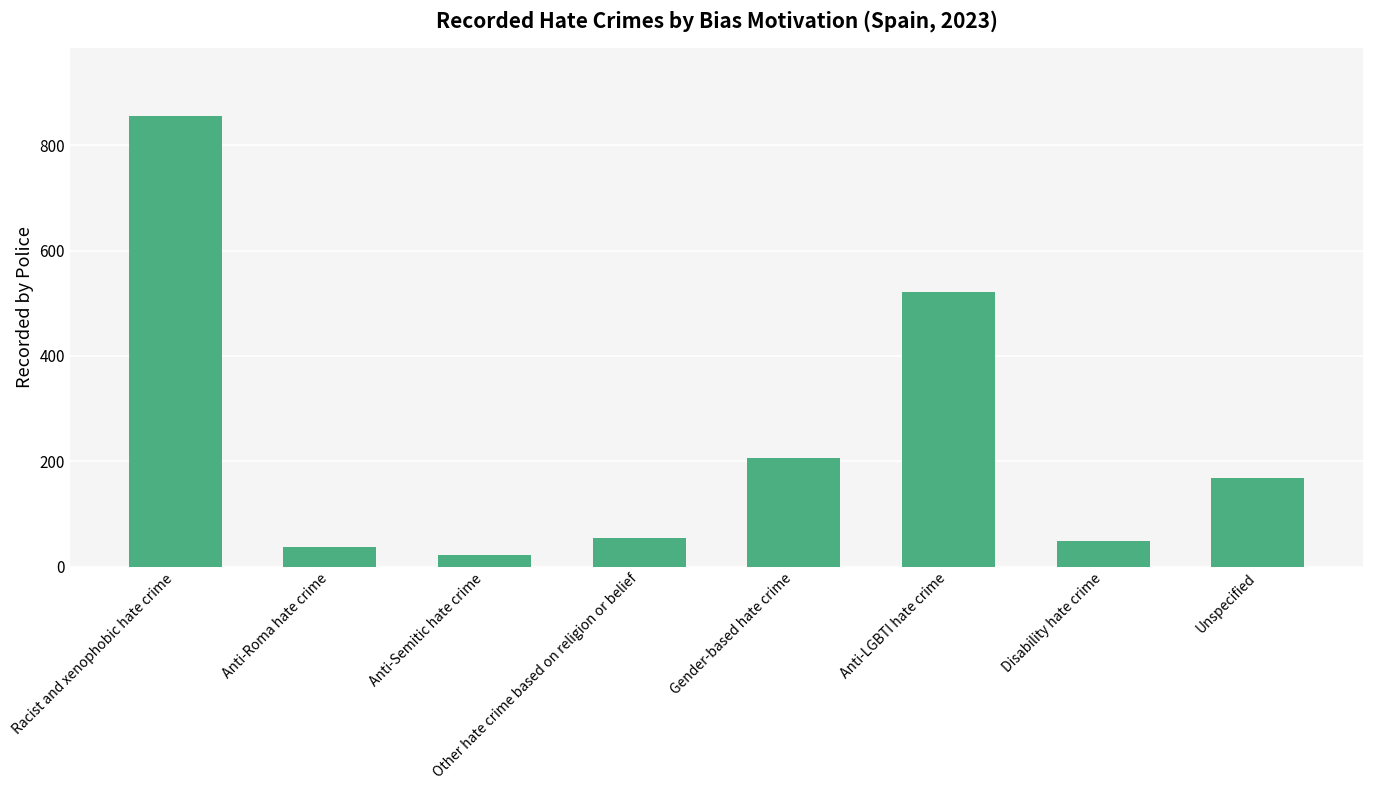

How many bars are there in total?

8